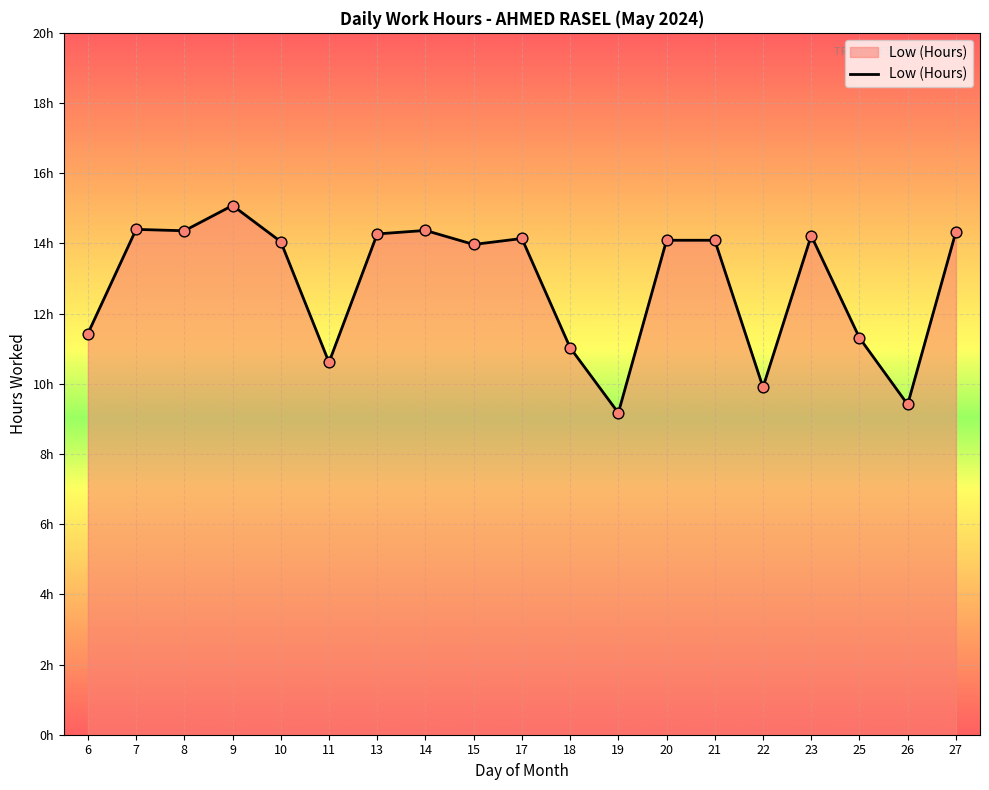

What is the ratio of the value at 20 to the value at 13?

1.0